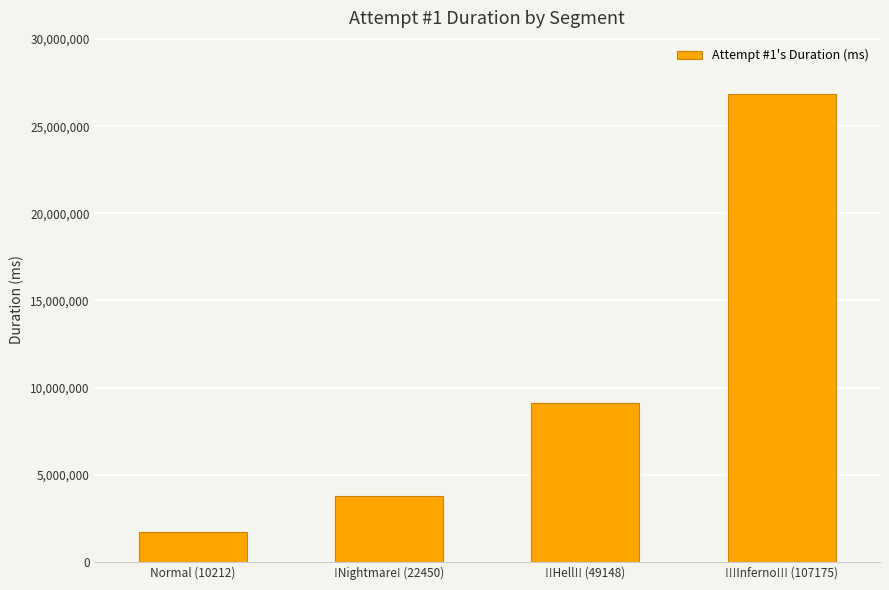

Reading right to left, list all the values displayed in this chart.

!!!Inferno!!! (107175)=26846205	!!Hell!! (49148)=9097328	!Nightmare! (22450)=3770983	Normal (10212)=1696853